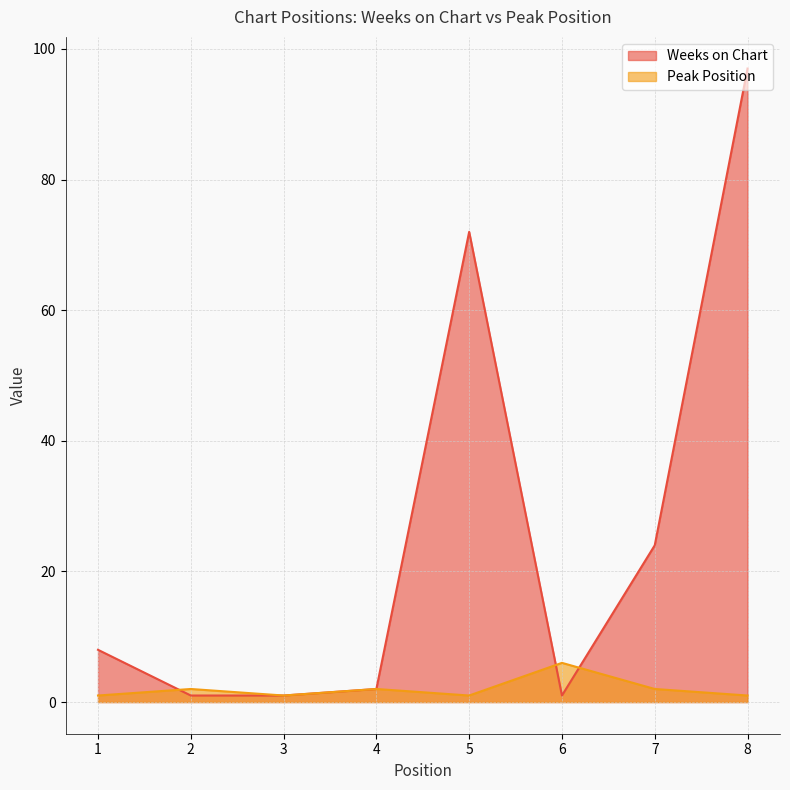

What is the sum of the Peak Position values at 7 and 3?

3